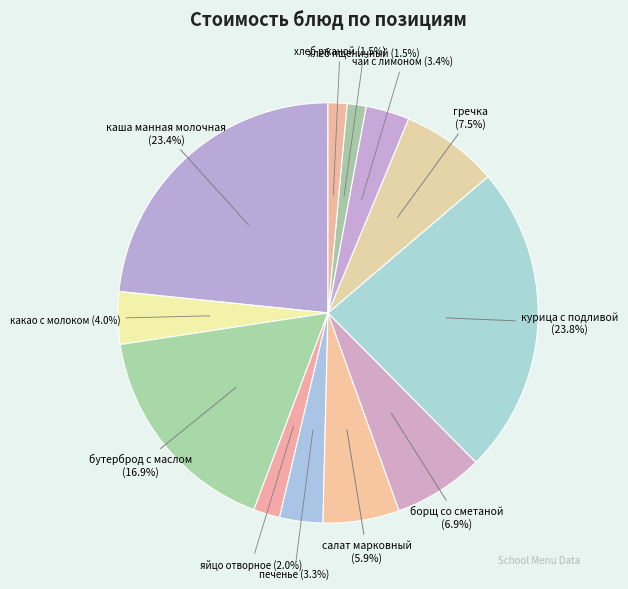

How many slices are in this pie chart?

12